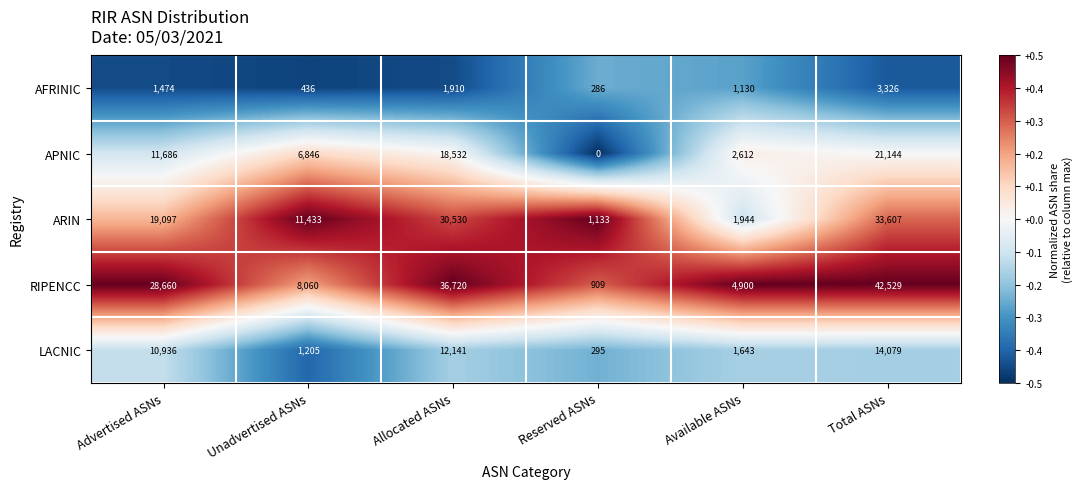

The ARIN series shows 19097 at Advertised ASNs. True or false?

True